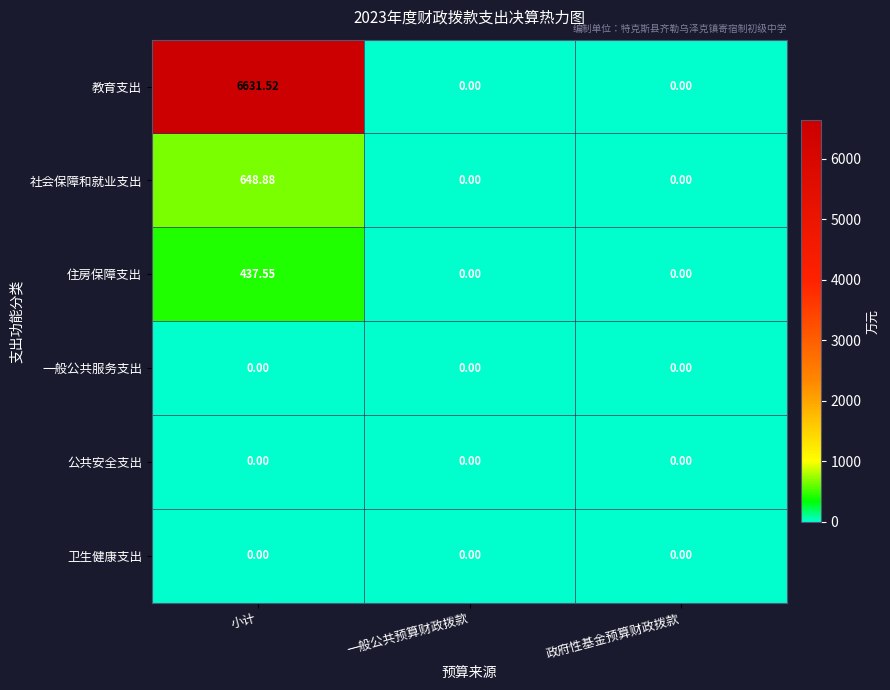

Which category has the highest value in the 社会保障和就业支出 series?

小计